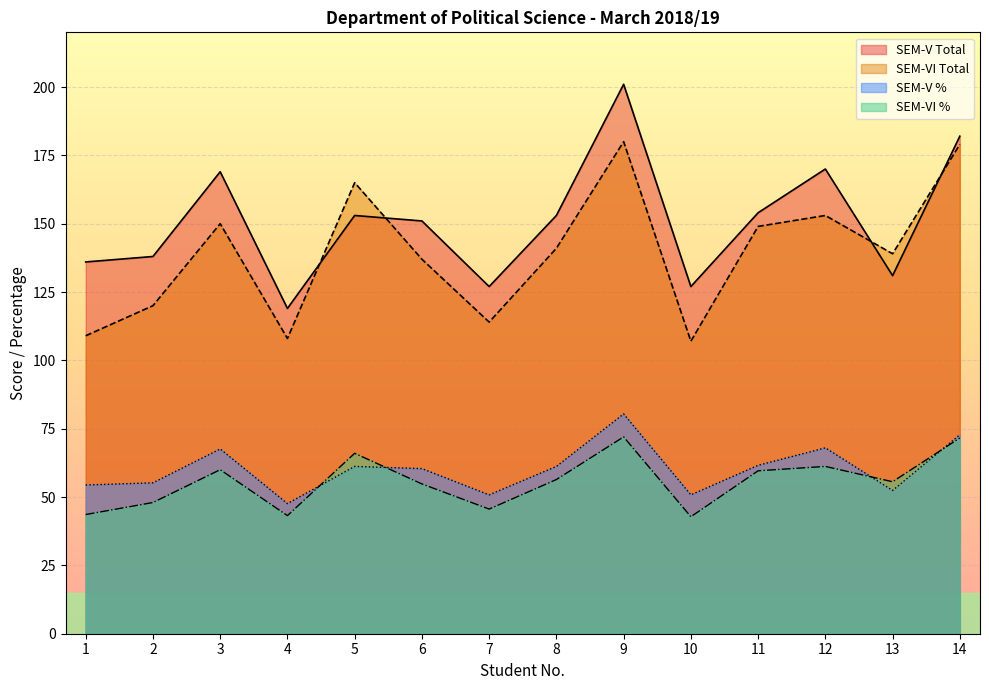

Reading right to left, extract all data points from this chart.

SEM-V Total: 14=182.0	13=131.0	12=170.0	11=154.0	10=127.0	9=201.0	8=153.0	7=127.0	6=151.0	5=153.0	4=119.0	3=169.0	2=138.0	1=136.0
SEM-V %: 14=72.8	13=52.4	12=68.0	11=61.6	10=50.8	9=80.4	8=61.2	7=50.8	6=60.4	5=61.2	4=47.6	3=67.6	2=55.2	1=54.4
SEM-VI Total: 14=179.0	13=139.0	12=153.0	11=149.0	10=107.0	9=180.0	8=141.0	7=114.0	6=137.0	5=165.0	4=108.0	3=150.0	2=120.0	1=109.0
SEM-VI %: 14=71.6	13=55.6	12=61.2	11=59.6	10=42.8	9=72.0	8=56.4	7=45.6	6=54.8	5=66.0	4=43.2	3=60.0	2=48.0	1=43.6